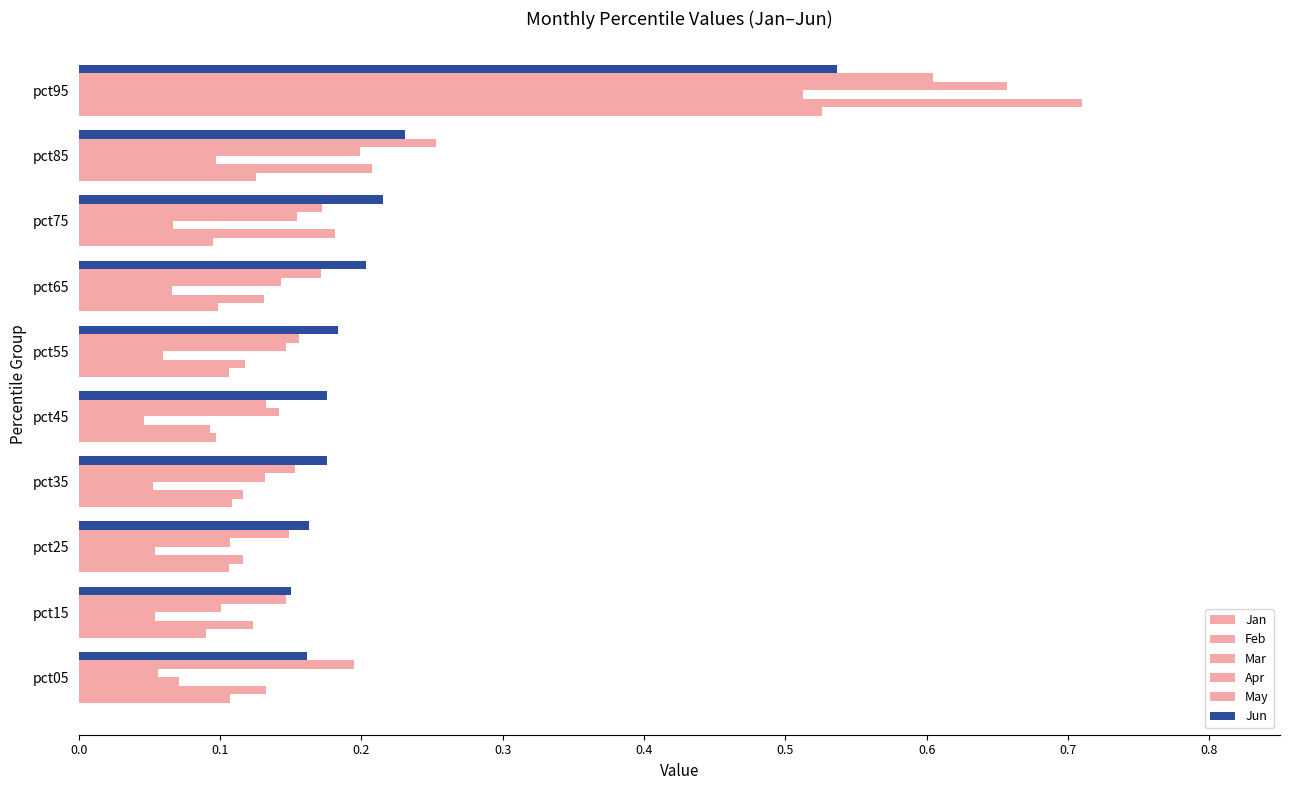

Which series has the largest total across all categories?

Jun